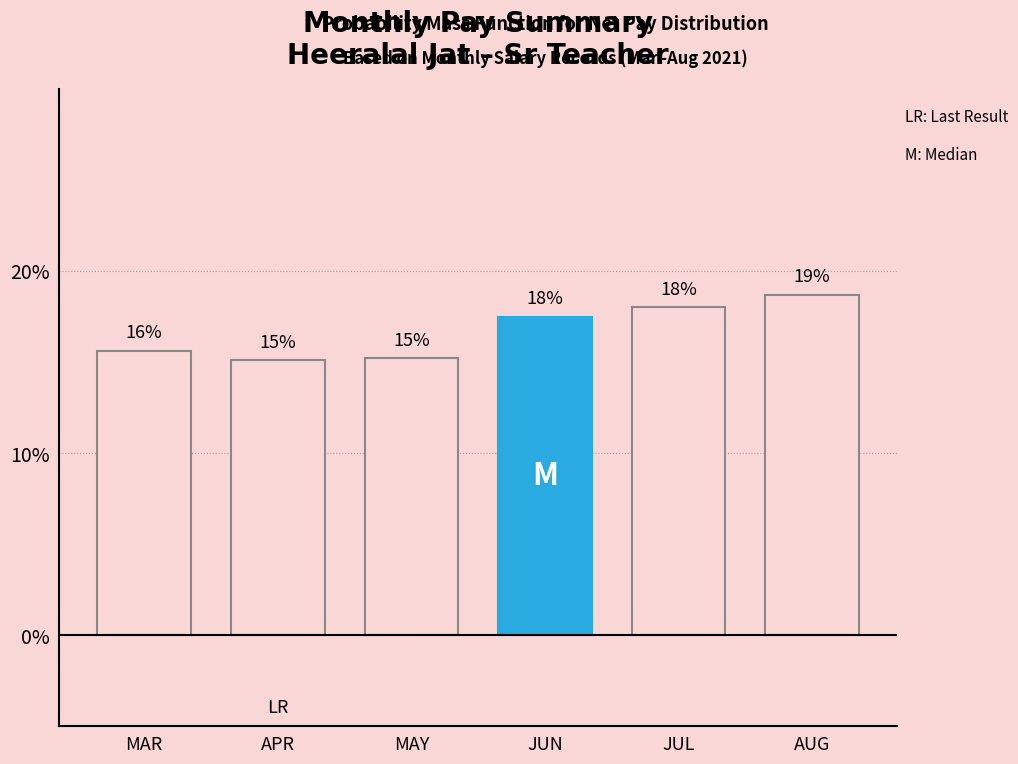

What is the change in value from APR to MAY?

+0.1